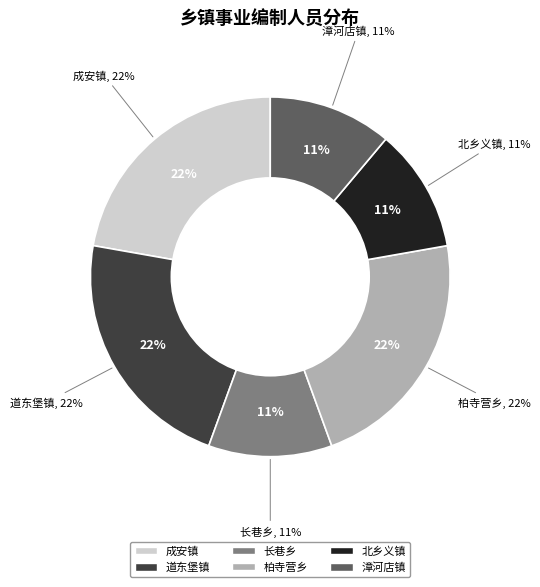

What percentage do 长巷乡 and 成安镇 together represent?

33.3%